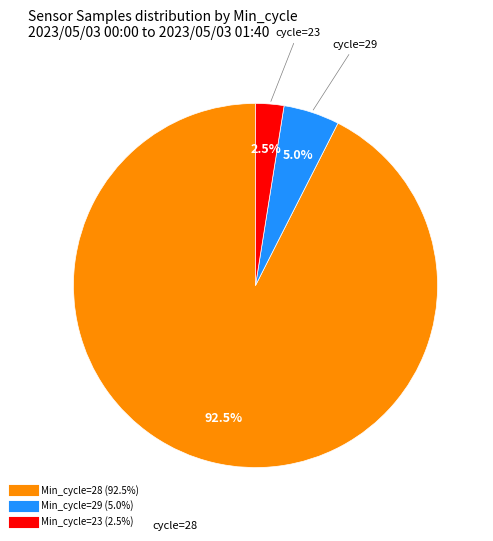

Is there any slice that represents more than half of the pie?

Yes